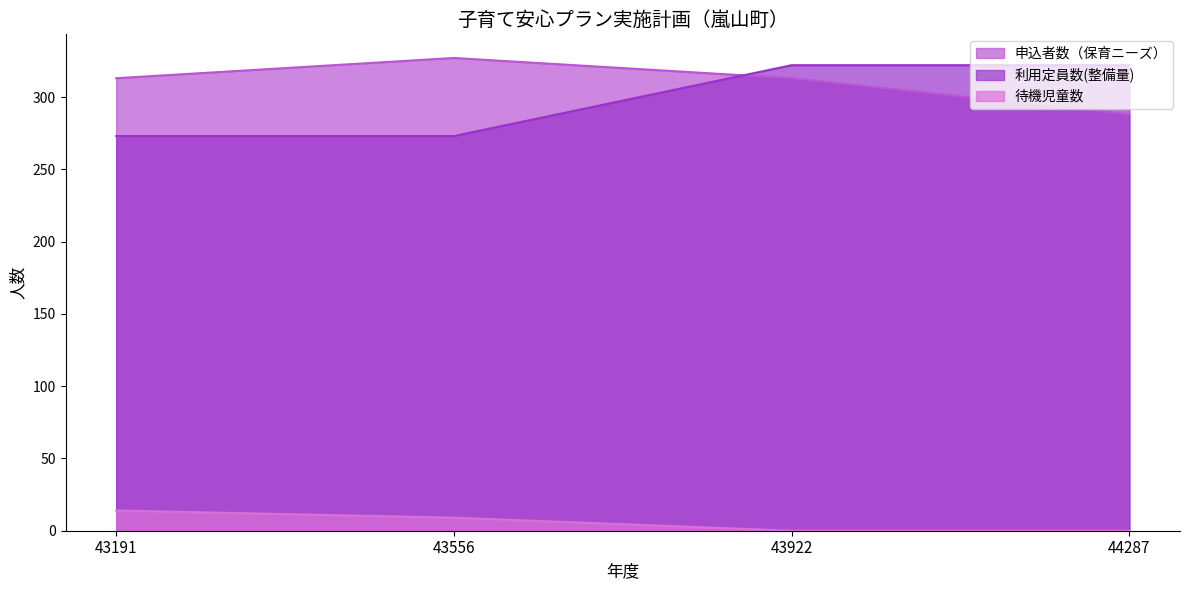

What is the total value across all series at 43191?

600